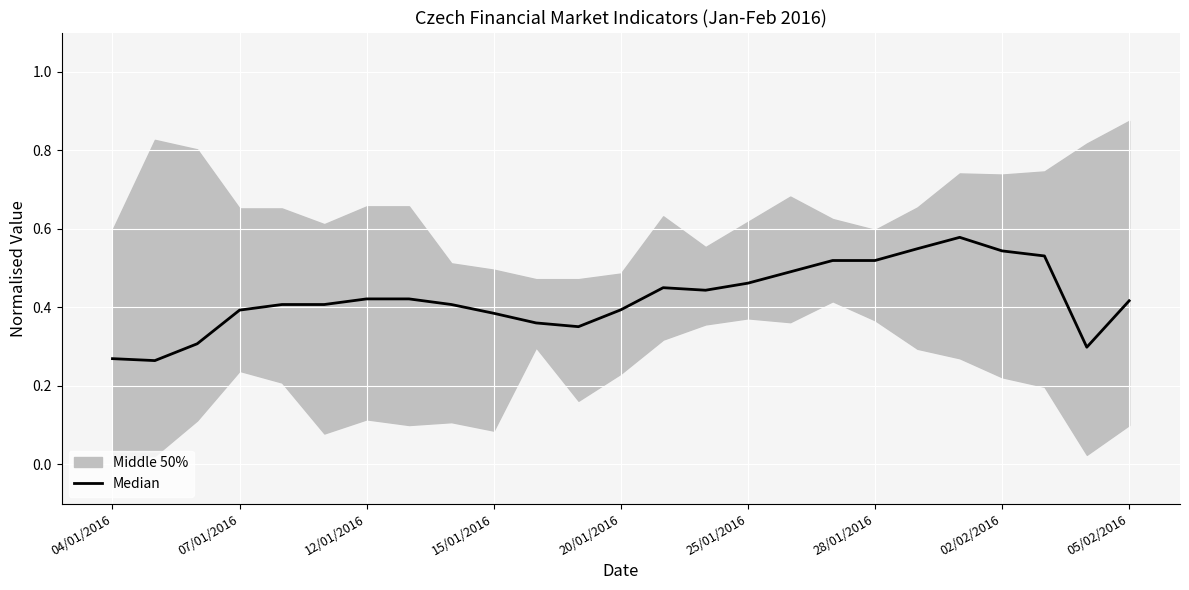

What is the value of the 8th point from the left?

0.4